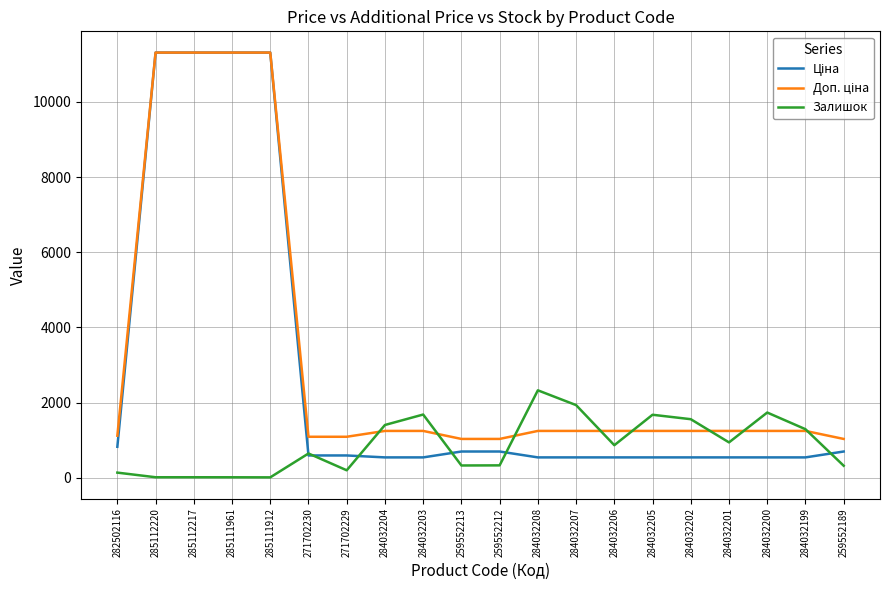

What is the total value across all series at 259552212?

2070.4